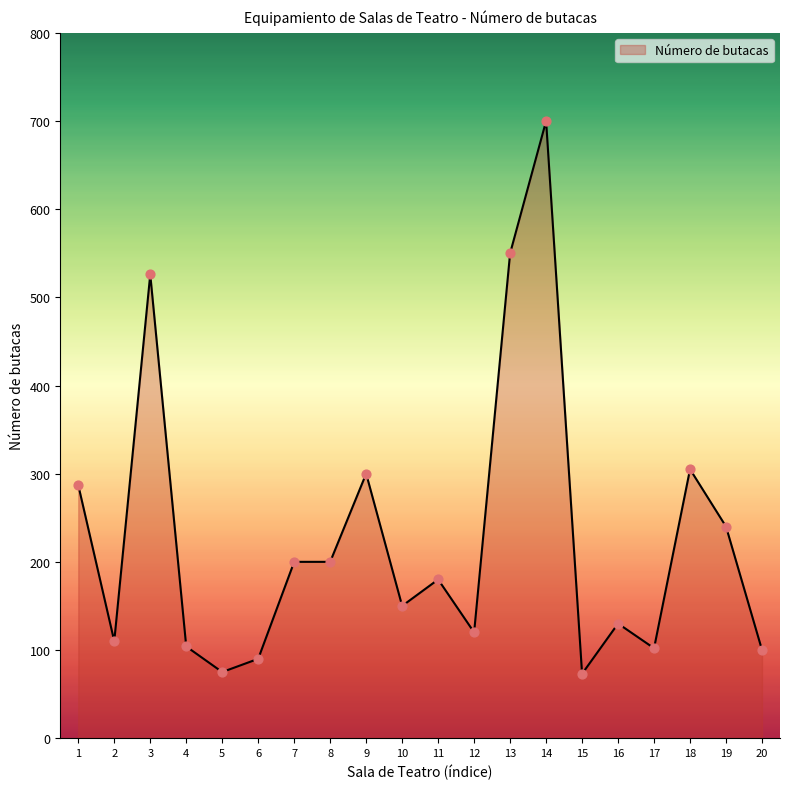

What is the change in value from 8 to 9?

+100